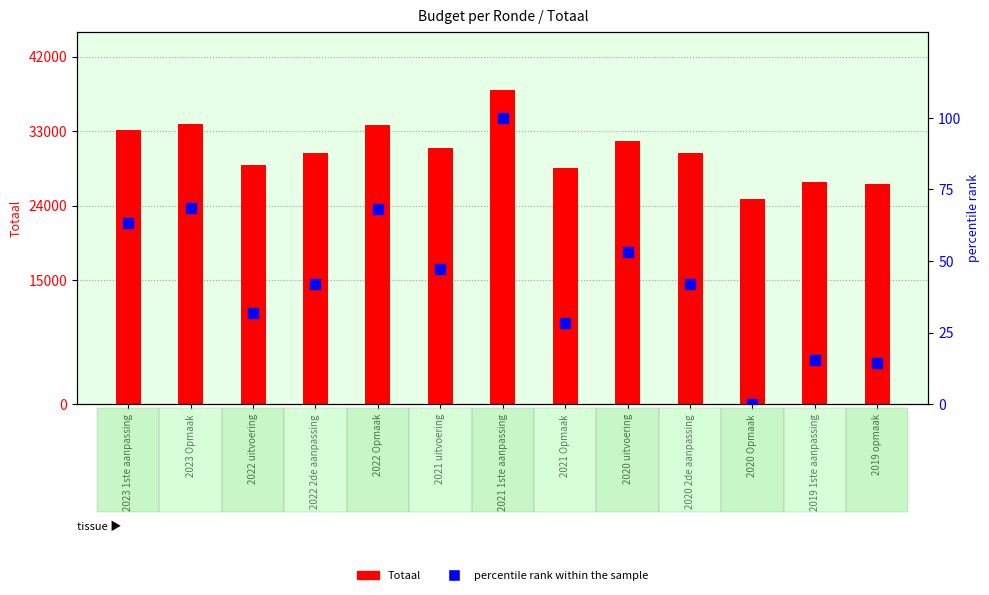

Which series reaches the minimum Y coordinate?

percentile rank within the sample